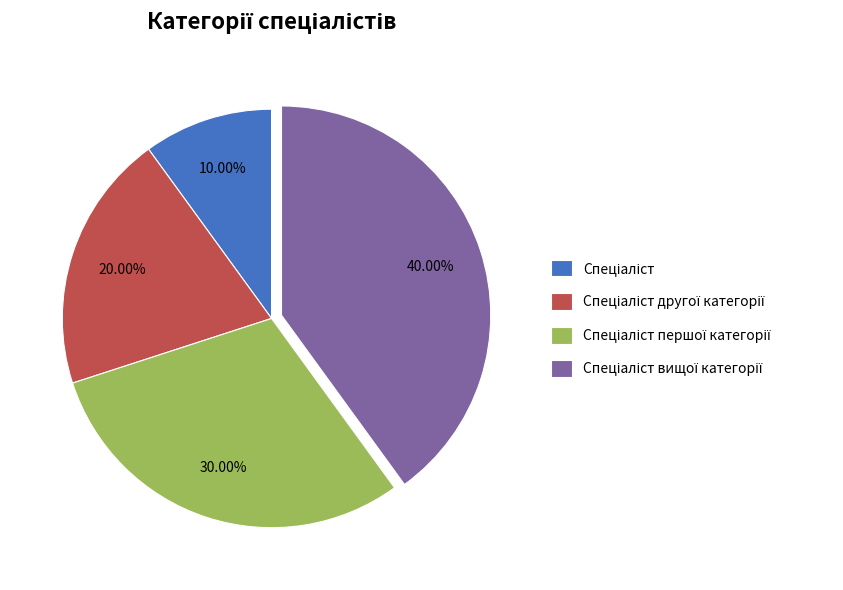

Is there any slice that represents more than half of the pie?

No